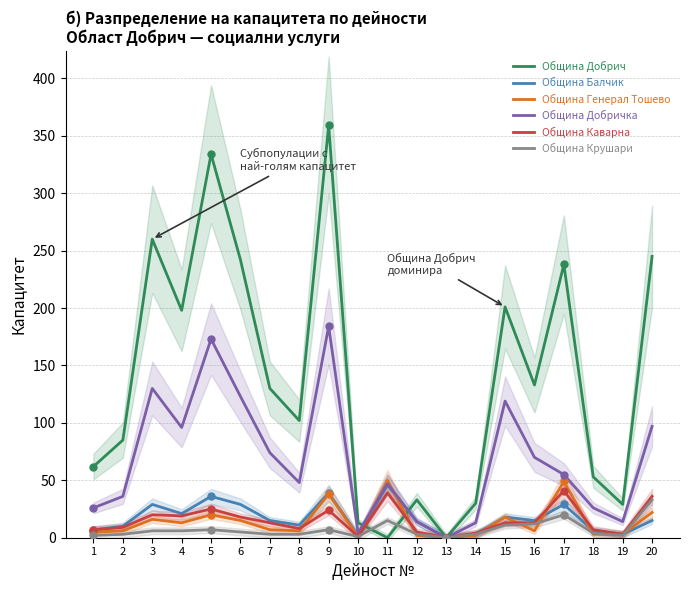

Where is Община Добрич nearest to the value 179?

4